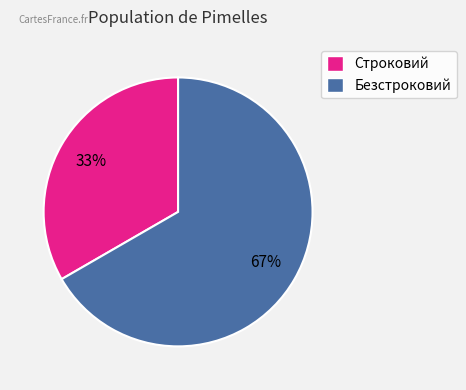

Rank the categories by value from lowest to highest.

Строковий, Безстроковий